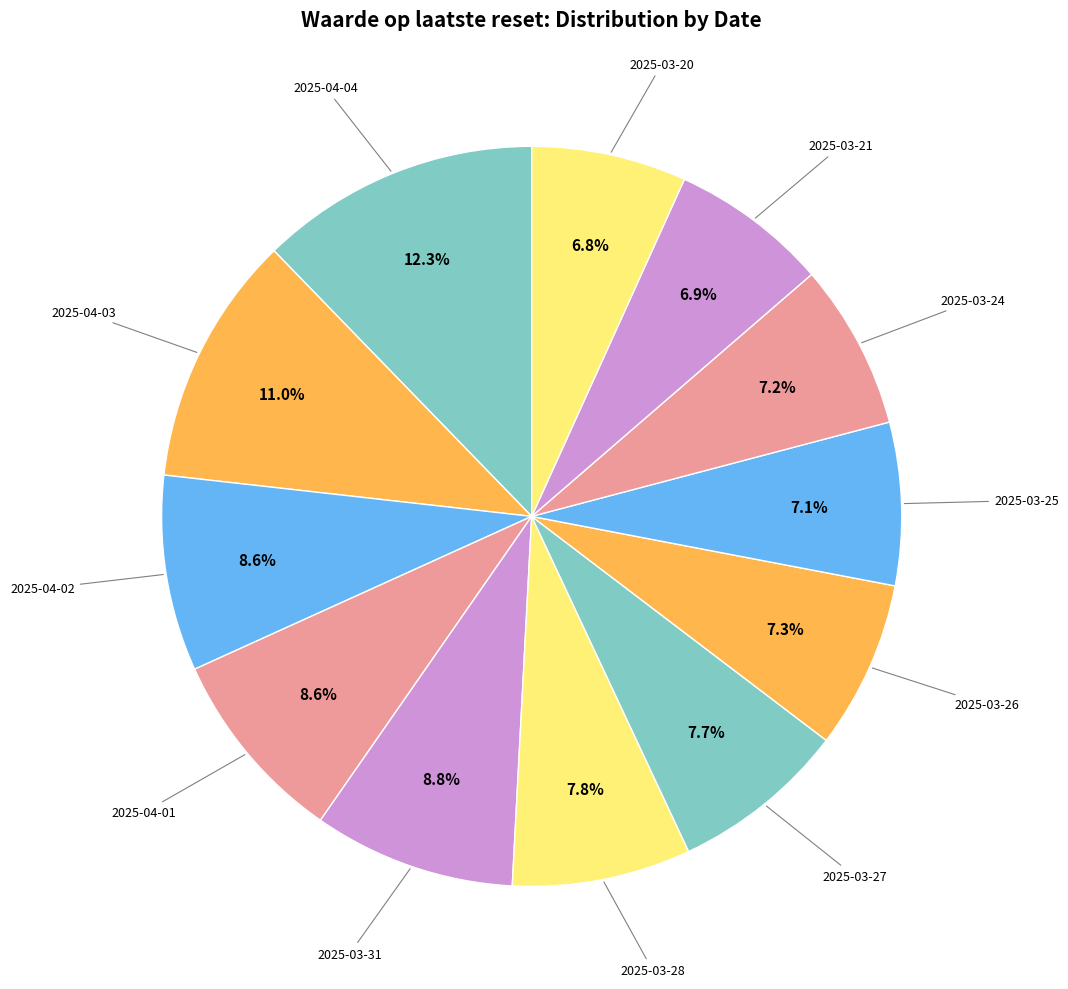

What is the largest slice in the pie chart?

2025-04-04